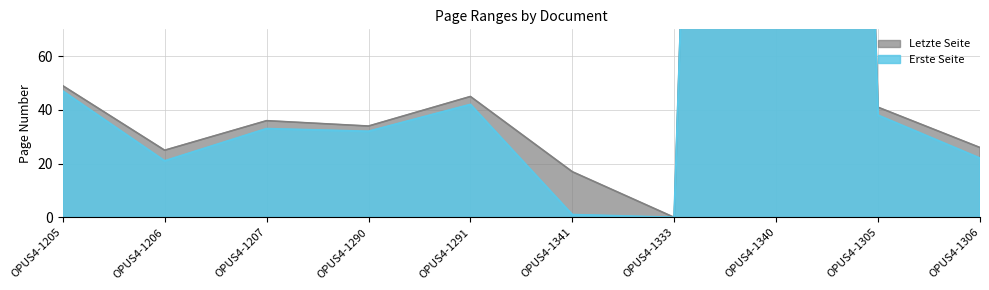

At which label is Erste Seite closest to 577?

OPUS4-1205